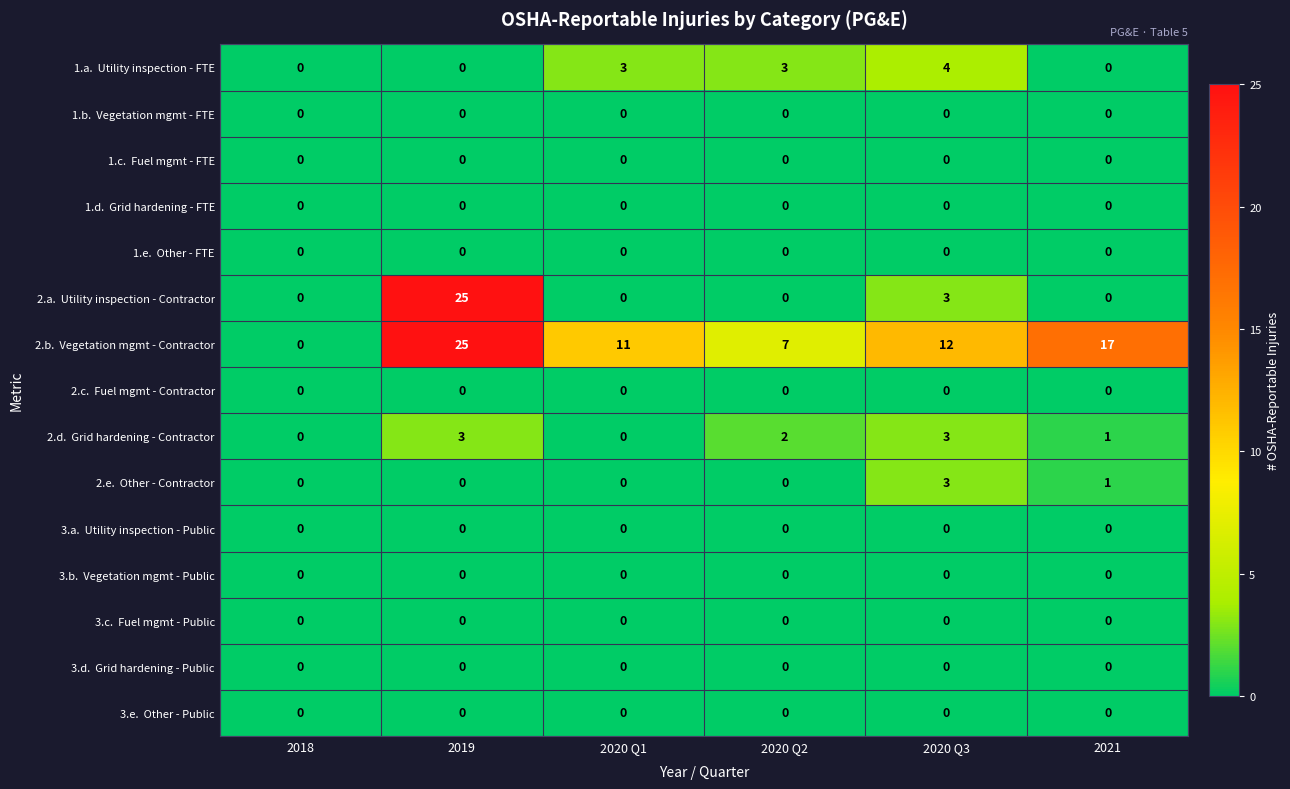

What is the spread (max minus min) of values at 2020 Q2?

7